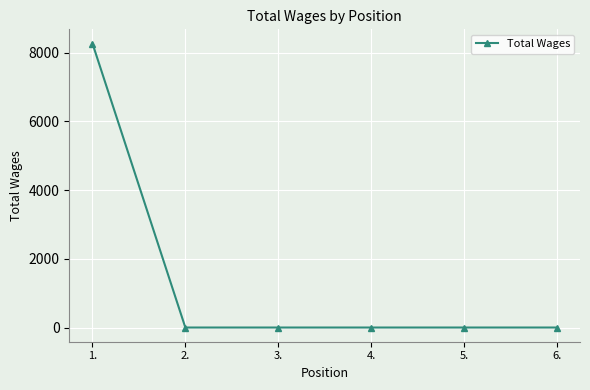

Is it true that the value at 3. is -5077?

False